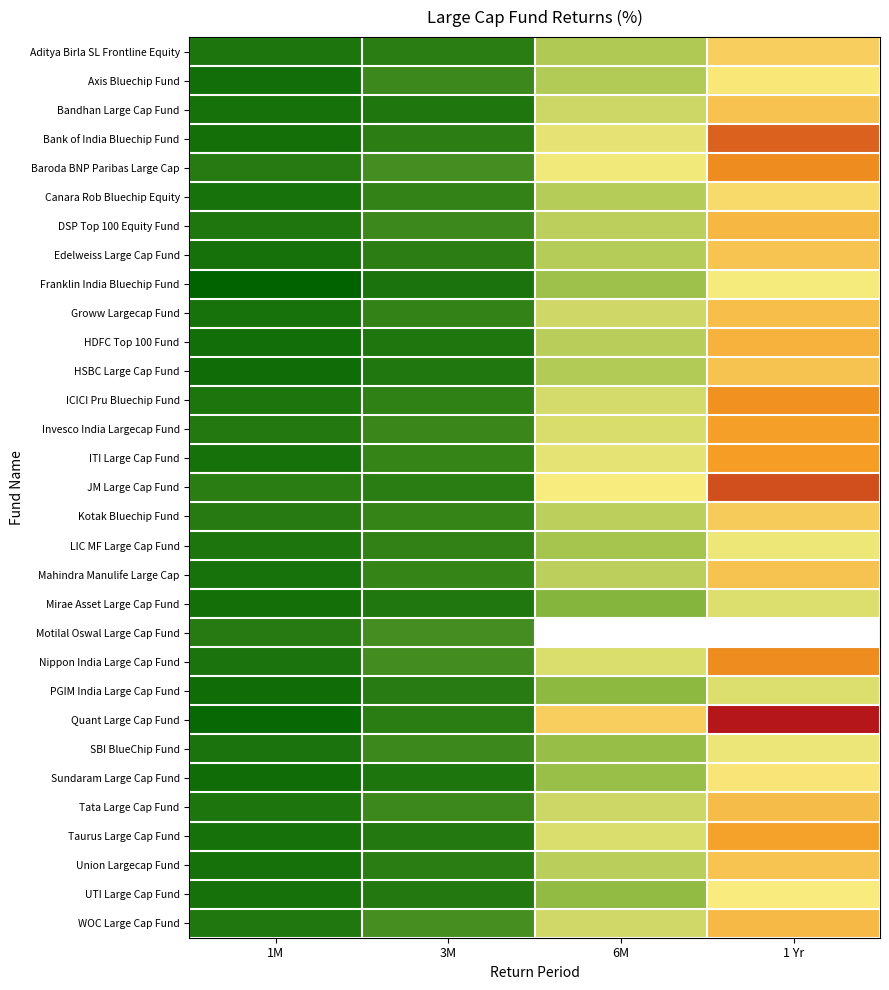

The ITI Large Cap Fund series shows 31.2 at 6M. True or false?

False